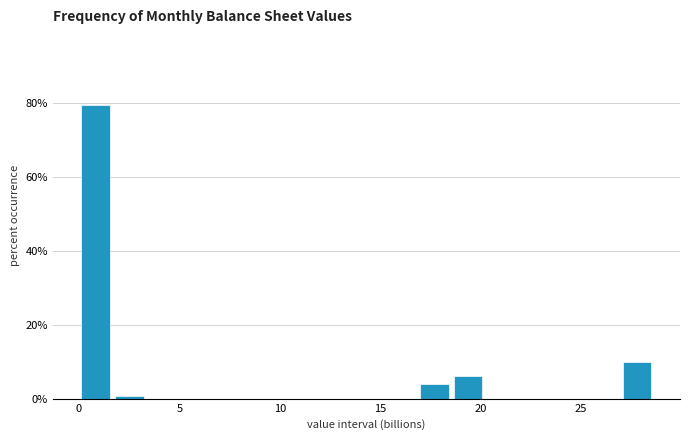

Around what value on the x-axis is the tallest bar? Give the approximate position of its centre, as read against the axis.

1.0